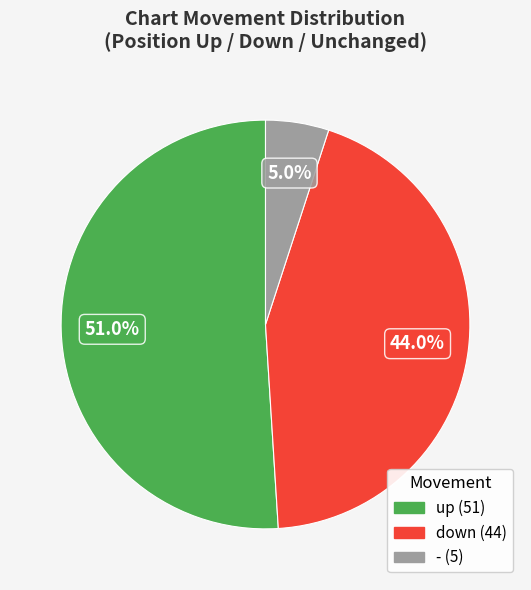

Do - and up together represent more than half of the pie?

Yes